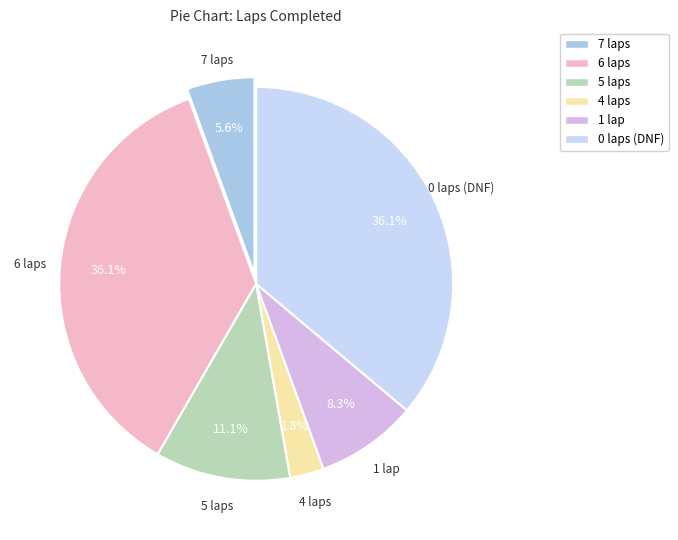

To the nearest percent, what portion does 5 laps represent?

11%